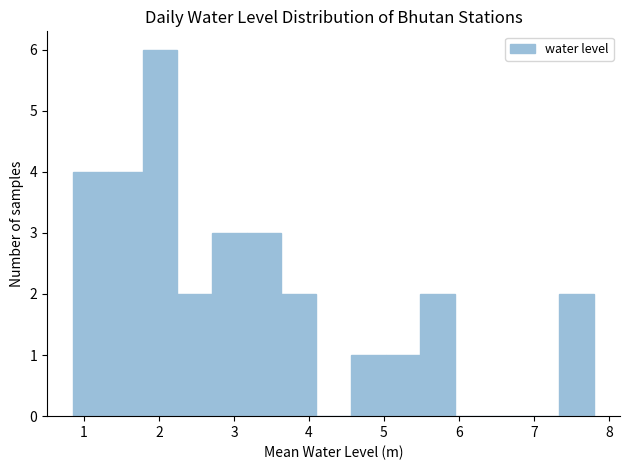

How tall is the bar that spans 3.2 to 3.6 on the x-axis? Neither the bar edges nor the heights are printed on the chart, so give them approximately, as read against the axes.

3